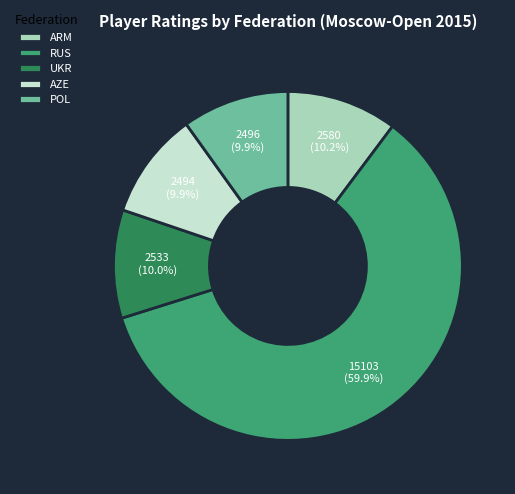

Which category has the biggest portion of the pie?

RUS